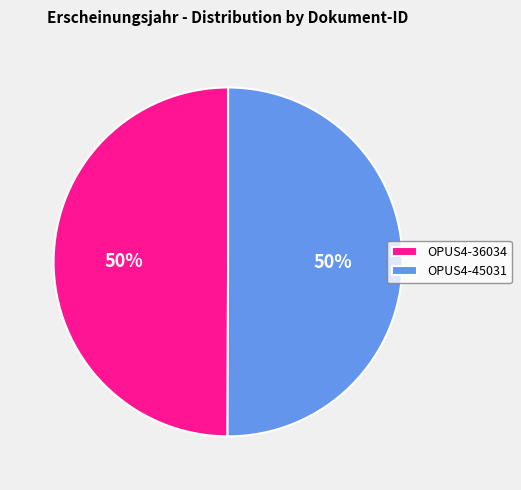

Is it true that OPUS4-45031 is 56% of the pie?

False